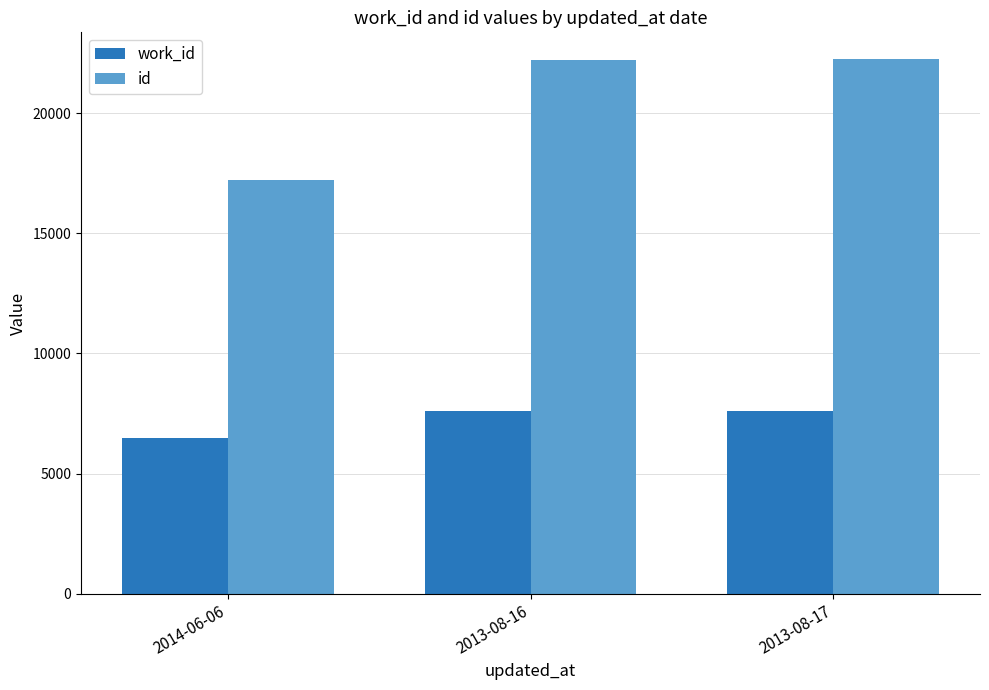

What is the sum of all work_id values?

21672